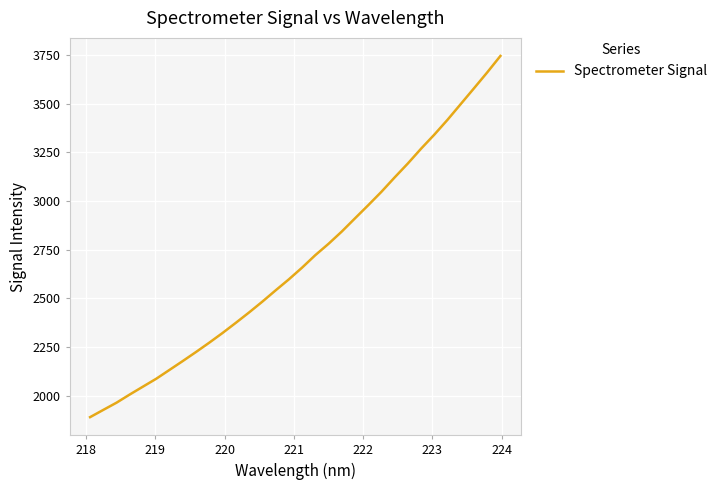

What is the greatest value displayed?

3745.0